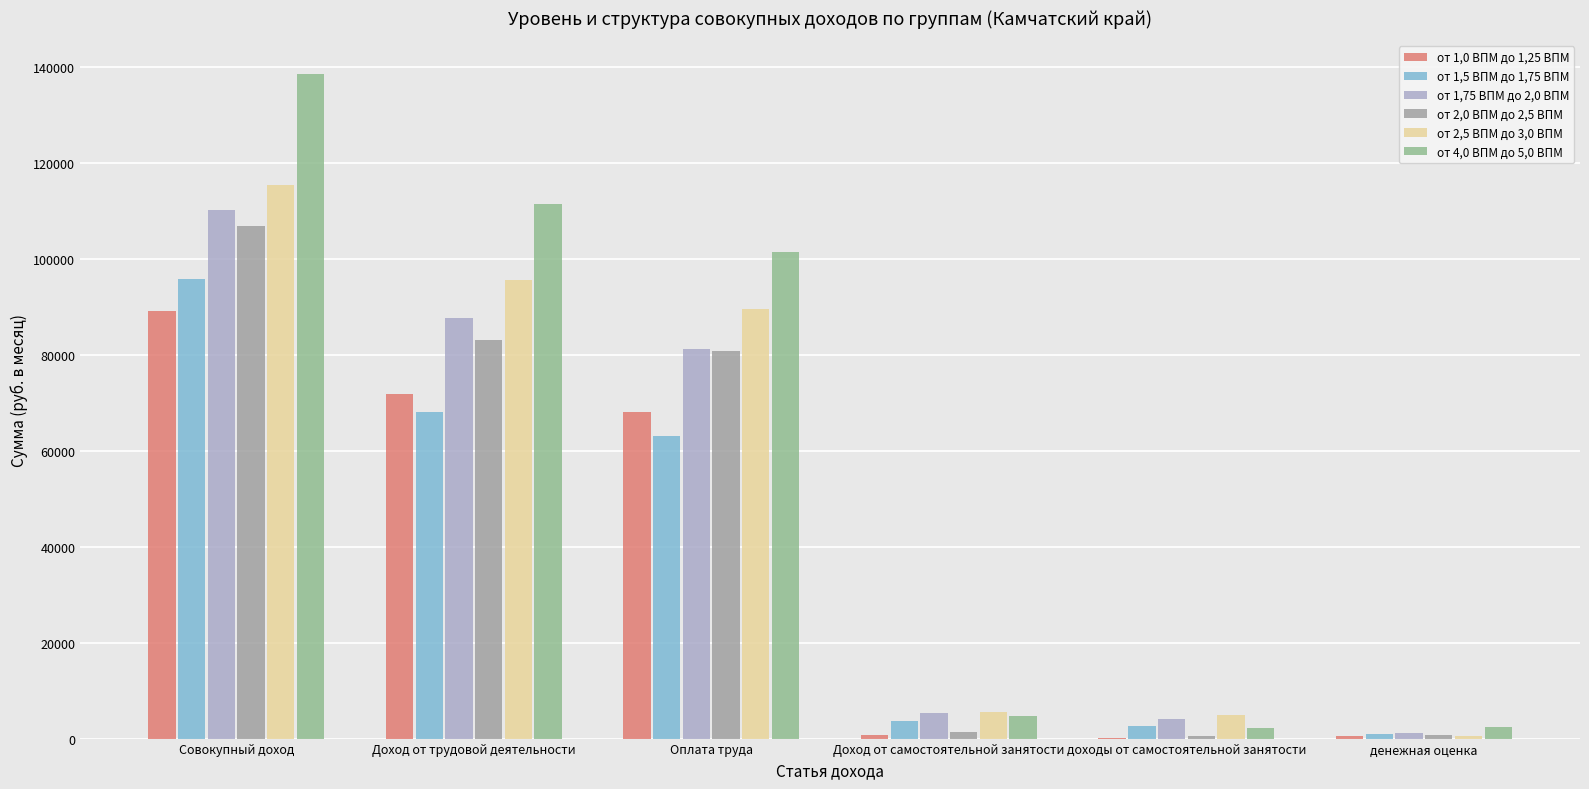

At which category is the sum across all series the highest?

Совокупный доход